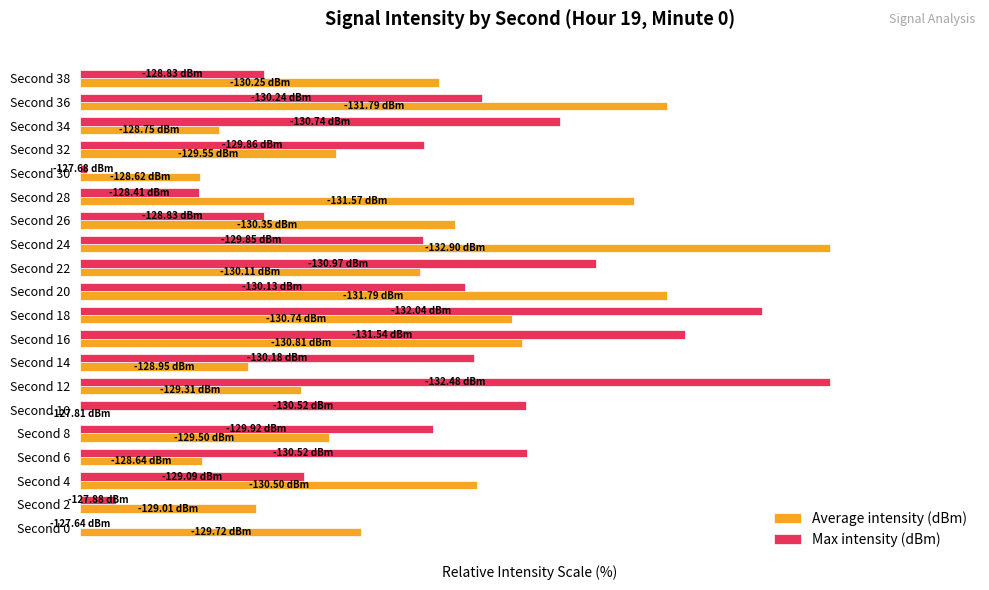

What are all the series names shown in the legend?

Average intensity (dBm), Max intensity (dBm)